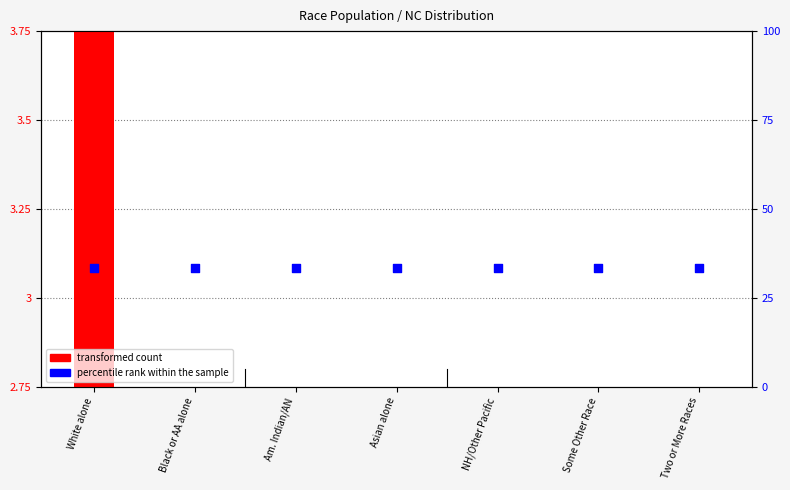

Is the value of percentile rank within the sample at Two or More Races greater than the value of transformed count at Am. Indian/AN?

Yes